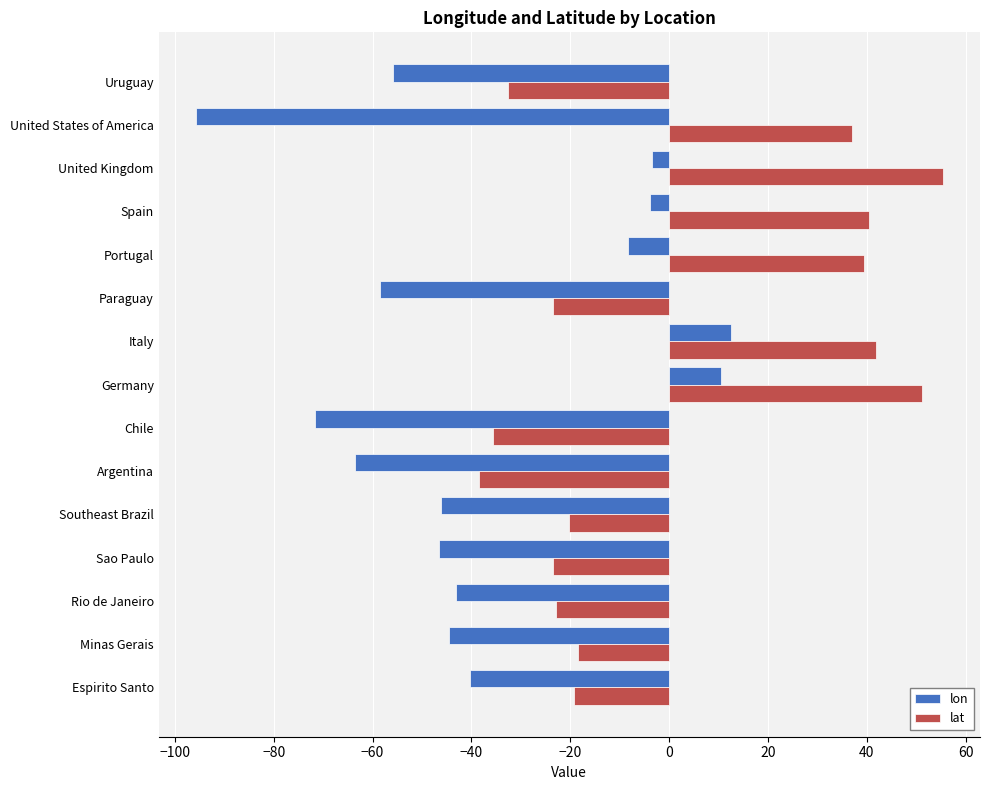

Is it true that lat equals -35.7 at Chile?

True